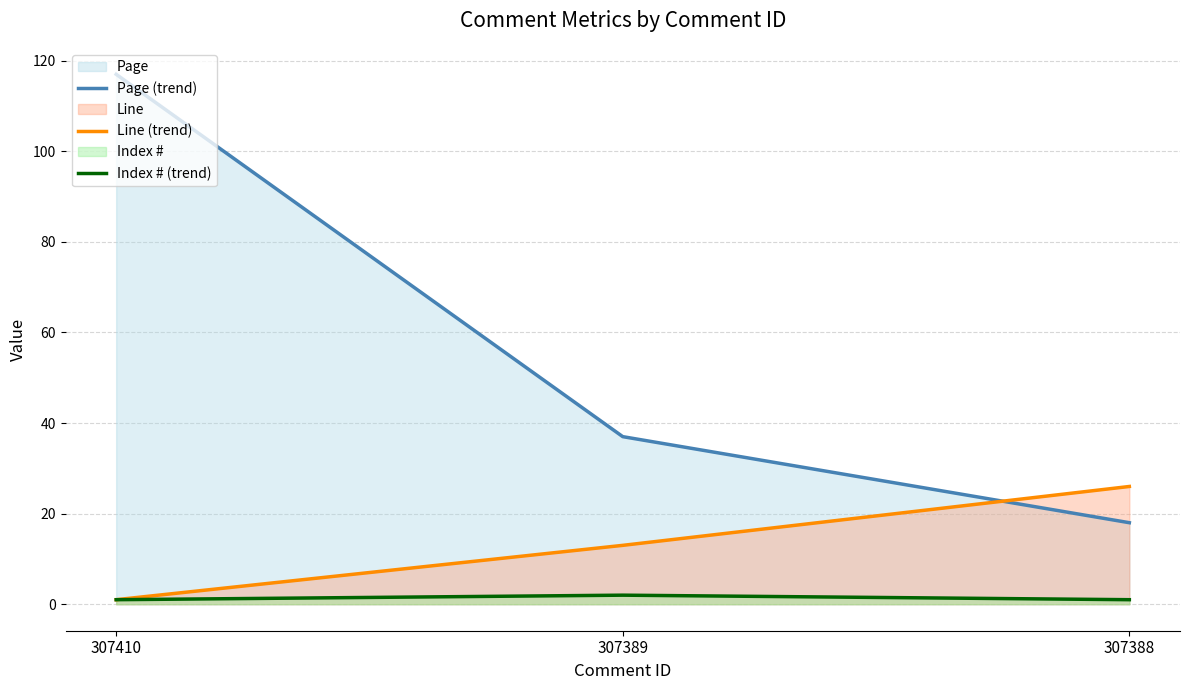

Which series changed the most between 307389 and 307388?

Page (trend)